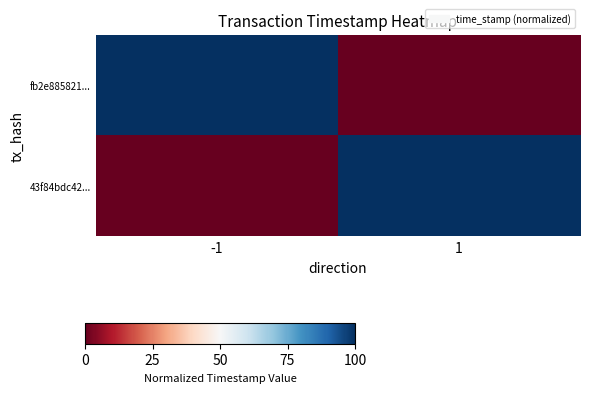

Which series has the largest total across all categories?

fb2e885821...